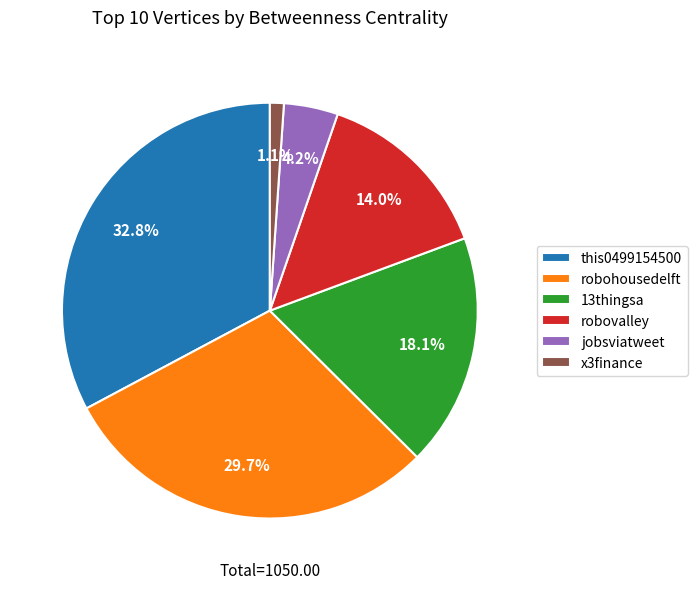

Between robohousedelft and robovalley, which is larger?

robohousedelft